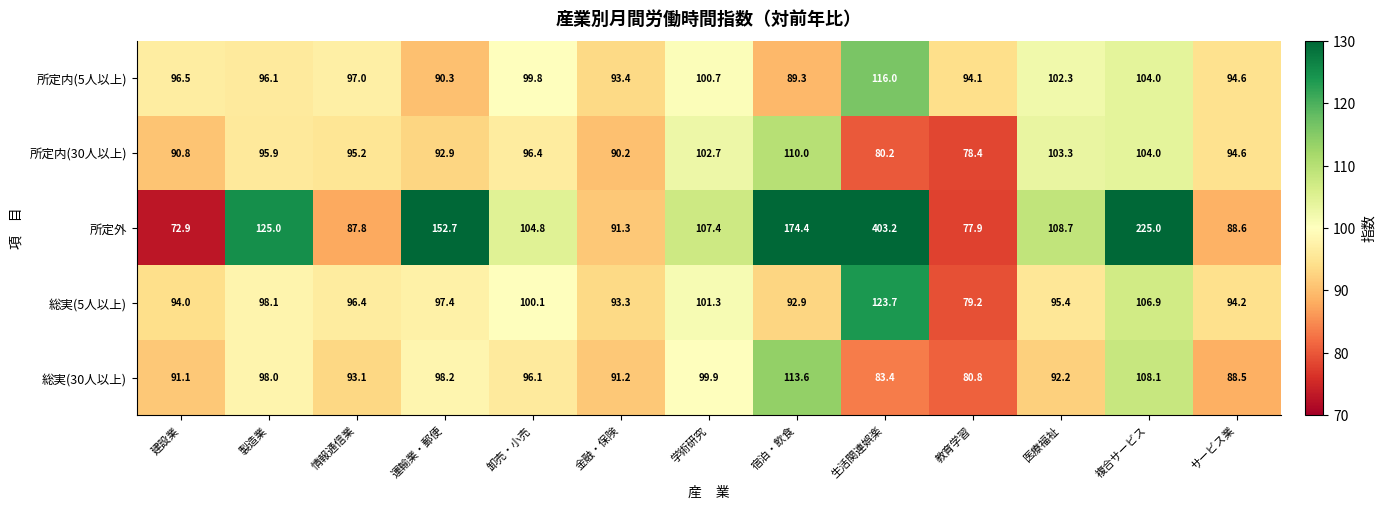

What is the maximum value for 所定外?

403.2